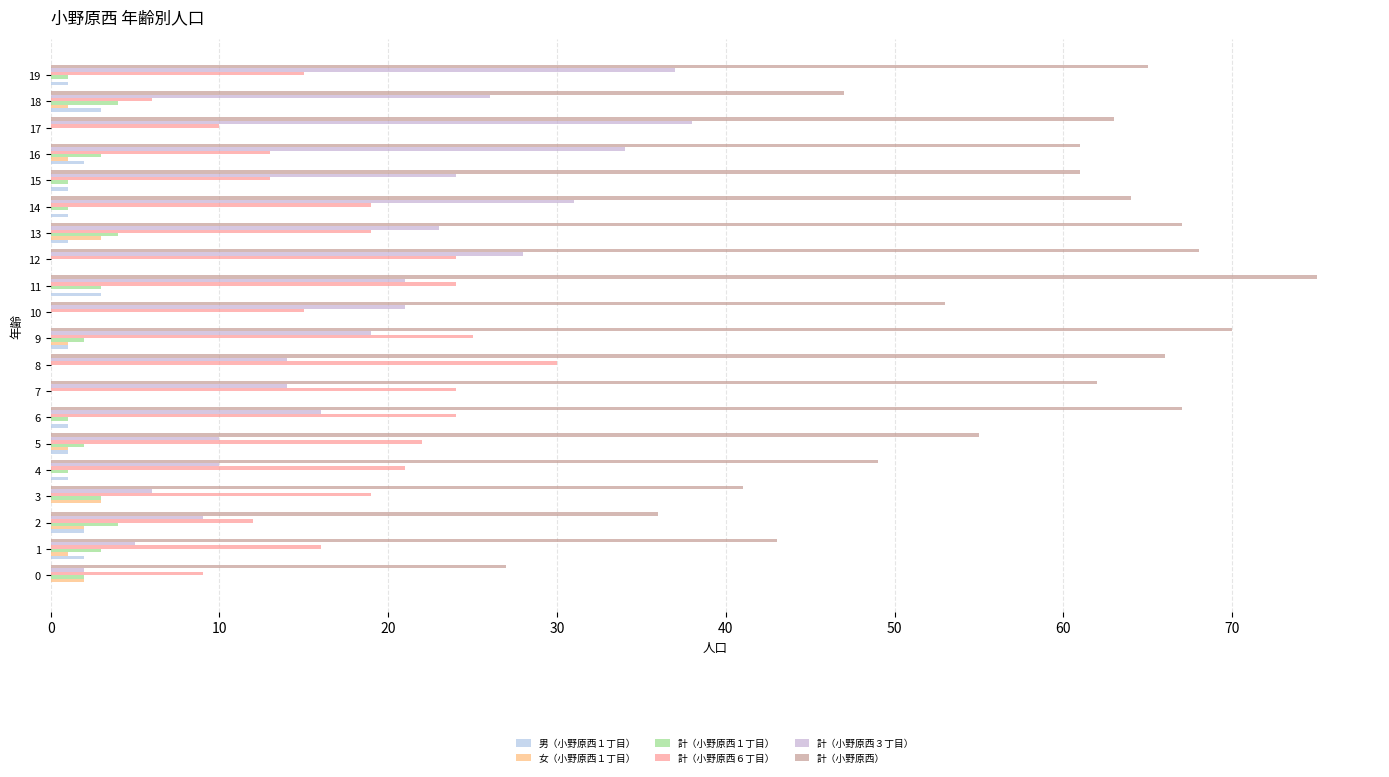

At which category does the chart reach its peak across all series?

11